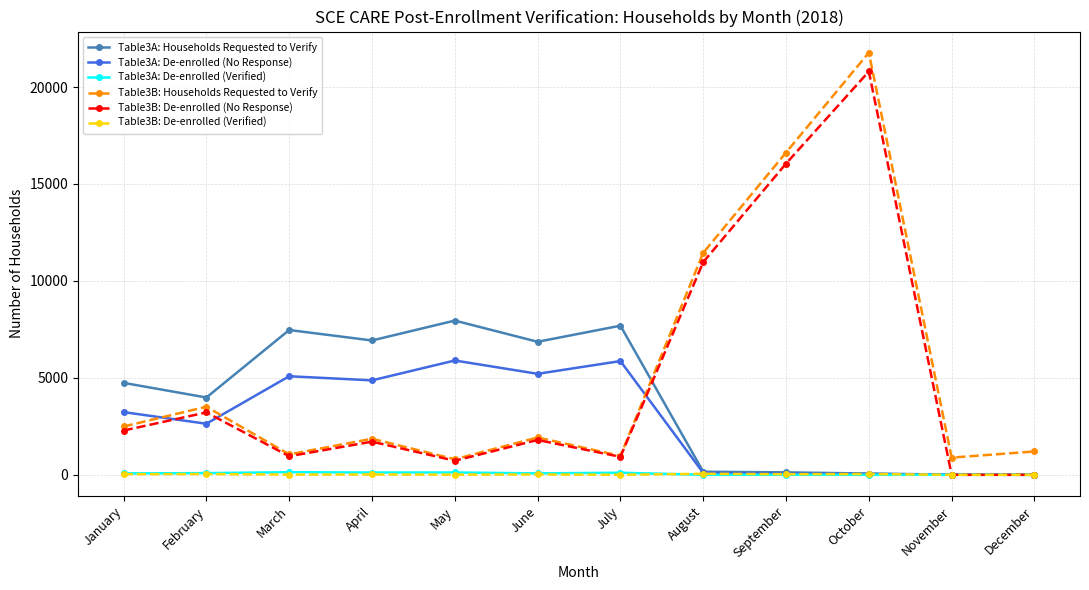

What is the difference between the maximum and minimum values in the Table3A: Households Requested to Verify series?

7954